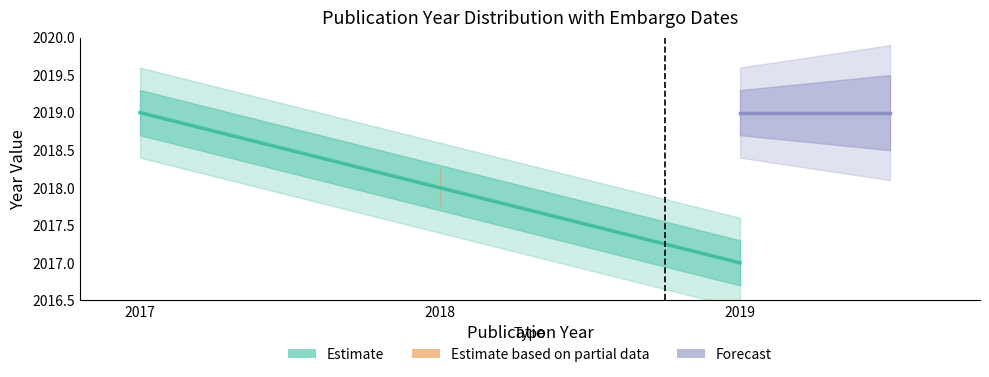

What is the change in value from 2017 to 2018?

-1